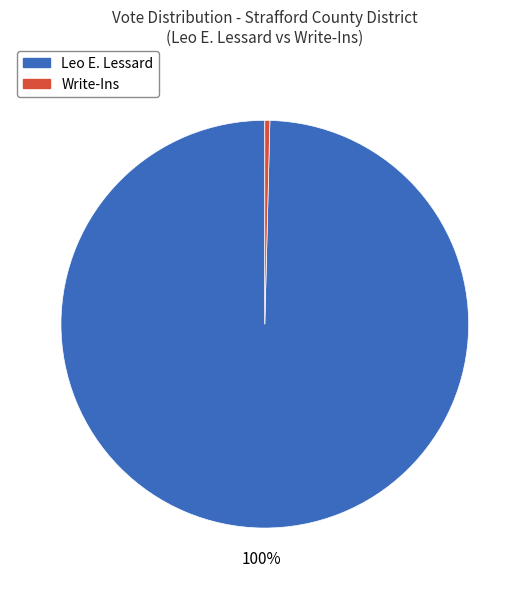

To the nearest percent, what is the average slice percentage?

50%